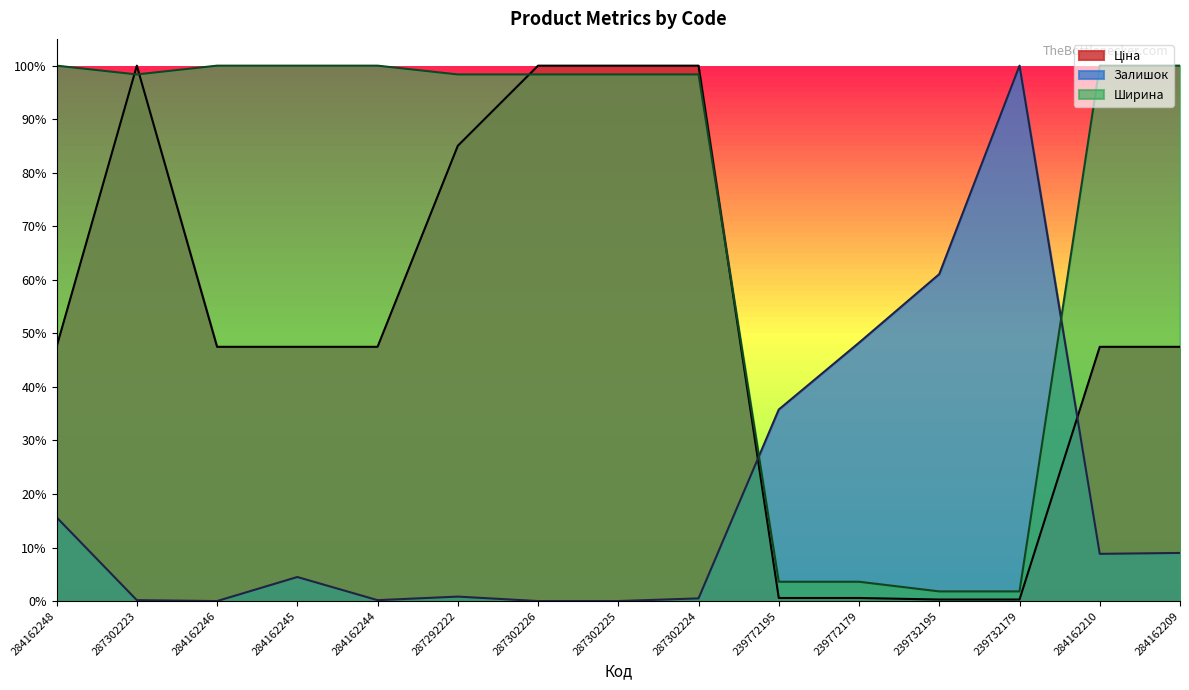

How many times do Ширина and Ціна cross each other?

4